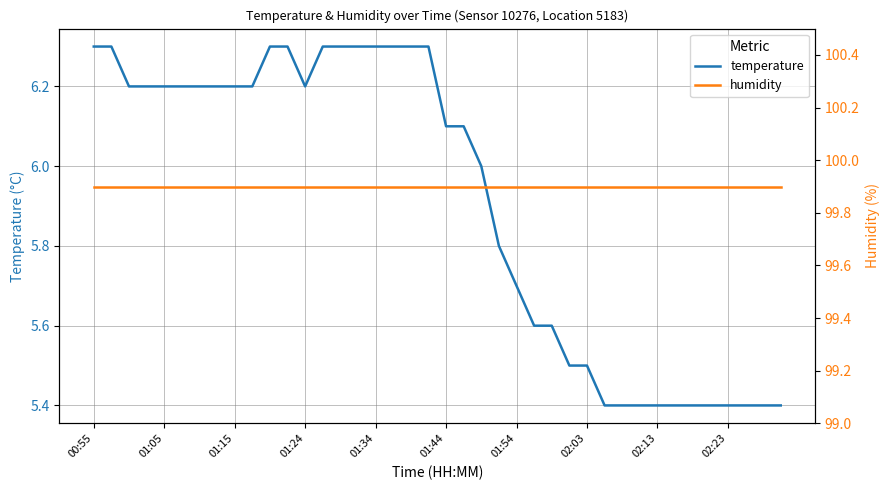

Reading left to right, what are all the values shown in this chart?

temperature: 6.3	6.3	6.2	6.2	6.2	6.2	6.2	6.2	6.2	6.2	6.3	6.3	6.2	6.3	6.3	6.3	6.3	6.3	6.3	6.3	6.1	6.1	6.0	5.8	5.7	5.6	5.6	5.5	5.5	5.4	5.4	5.4	5.4	5.4	5.4	5.4	5.4	5.4	5.4	5.4
humidity: 99.9	99.9	99.9	99.9	99.9	99.9	99.9	99.9	99.9	99.9	99.9	99.9	99.9	99.9	99.9	99.9	99.9	99.9	99.9	99.9	99.9	99.9	99.9	99.9	99.9	99.9	99.9	99.9	99.9	99.9	99.9	99.9	99.9	99.9	99.9	99.9	99.9	99.9	99.9	99.9